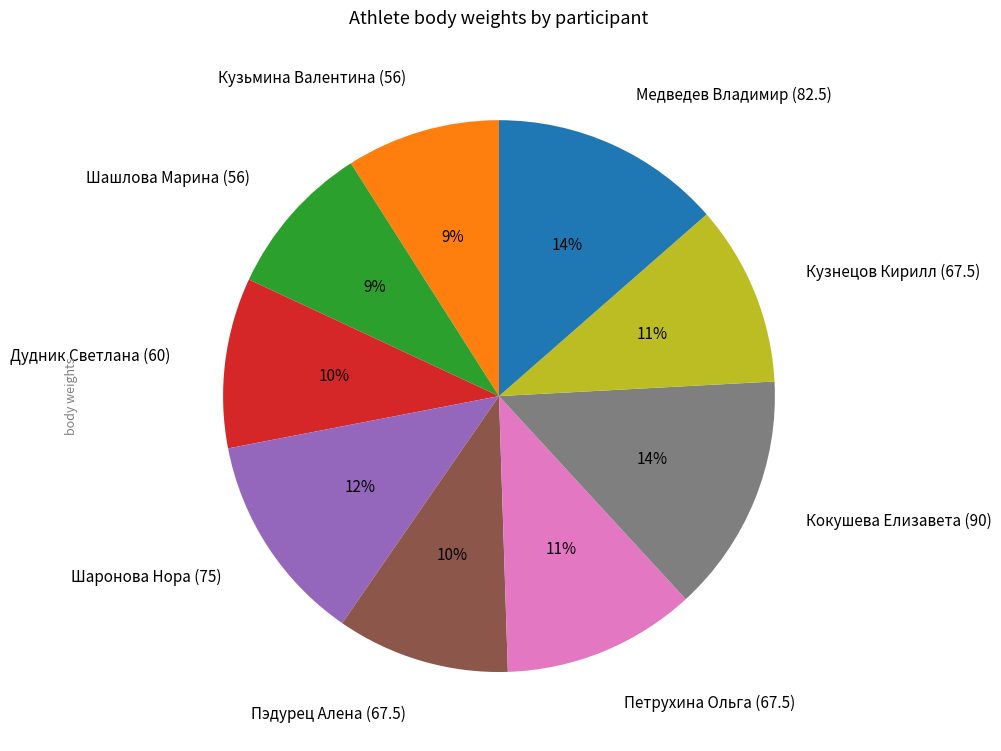

Combined, do Петрухина Ольга (67.5) and Кузнецов Кирилл (67.5) account for over 50%?

No